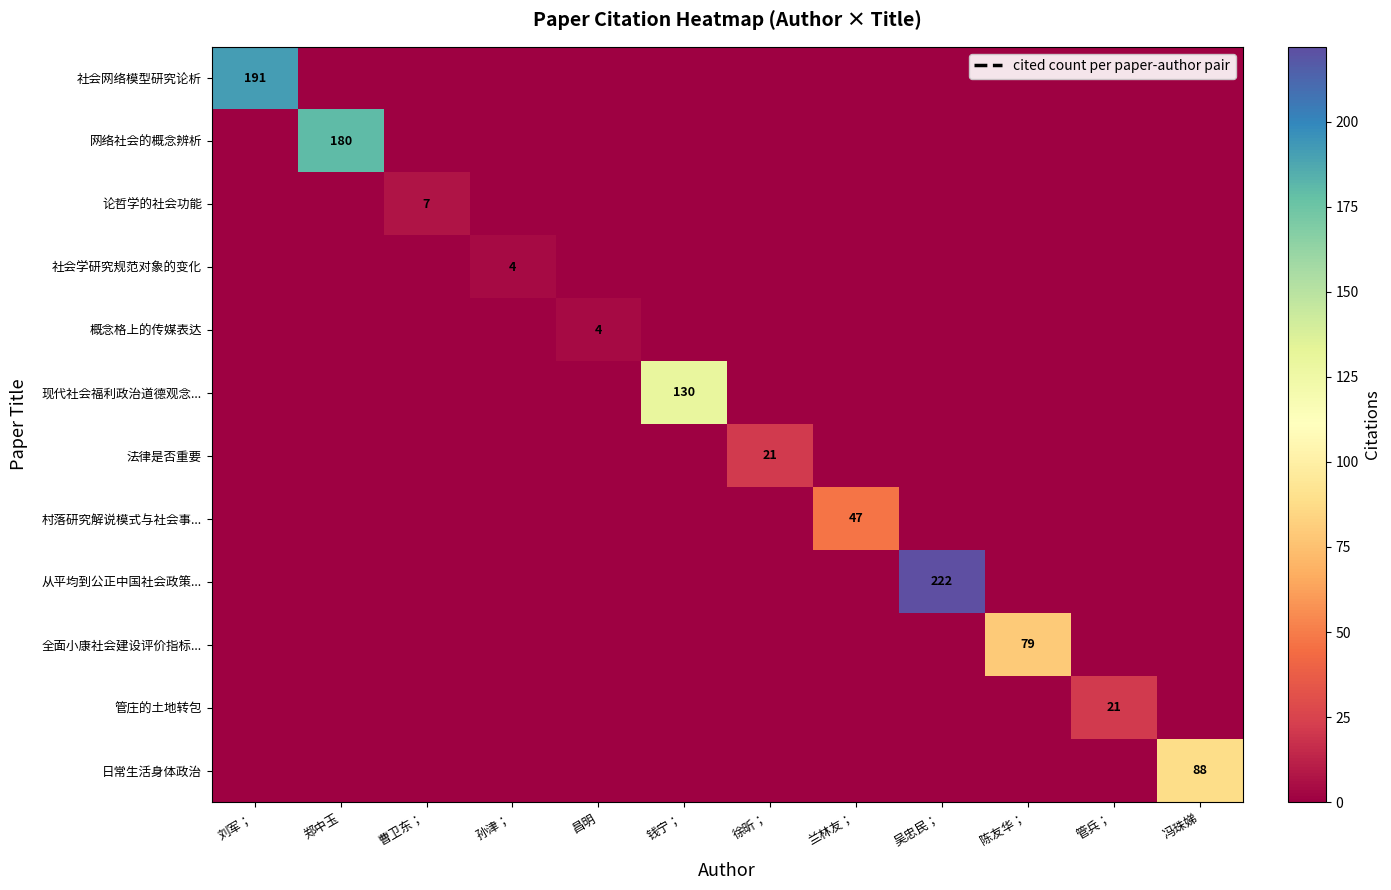

Which series has the largest range (max minus min)?

从平均到公正中国社会政策...